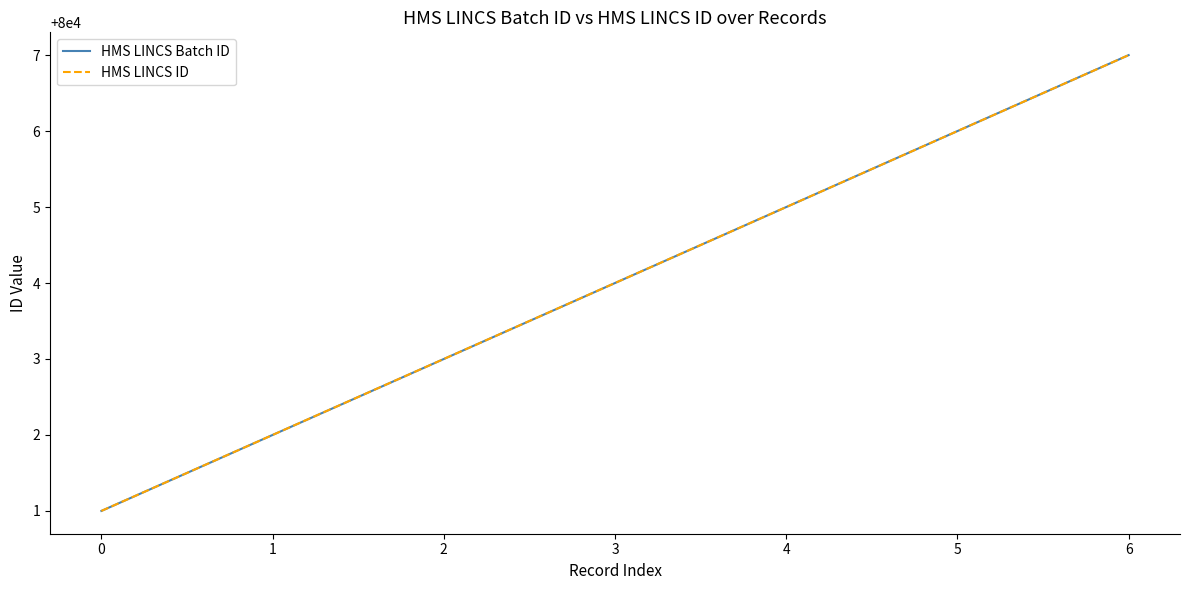

What is the difference between the HMS LINCS ID values at 4 and 0?

4